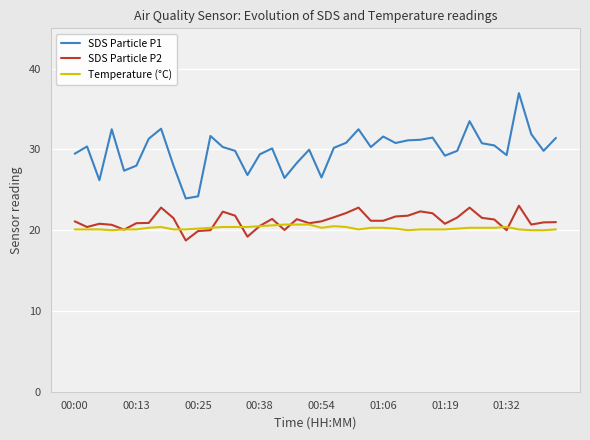

List the series in order of their peak value, lowest first.

Temperature (°C), SDS Particle P2, SDS Particle P1